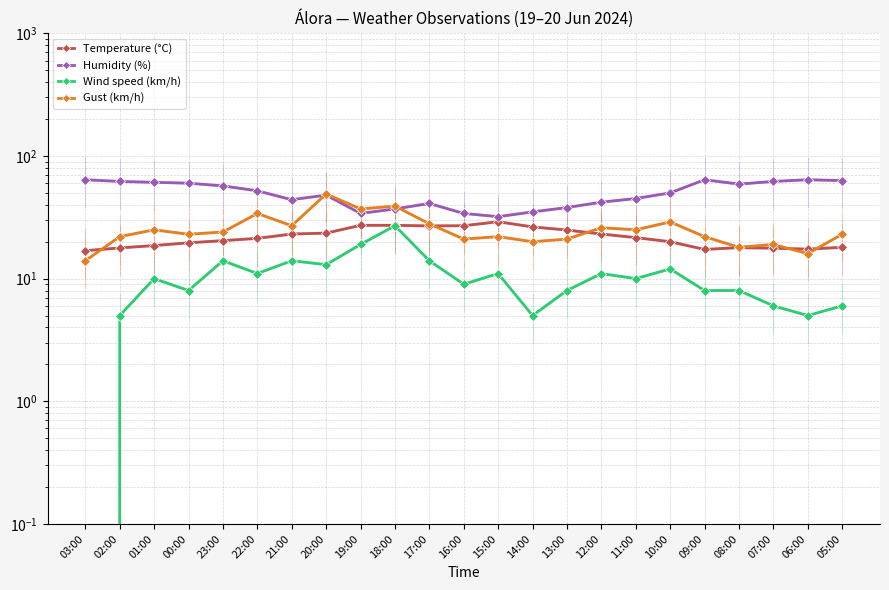

How many lines are shown in the chart?

4